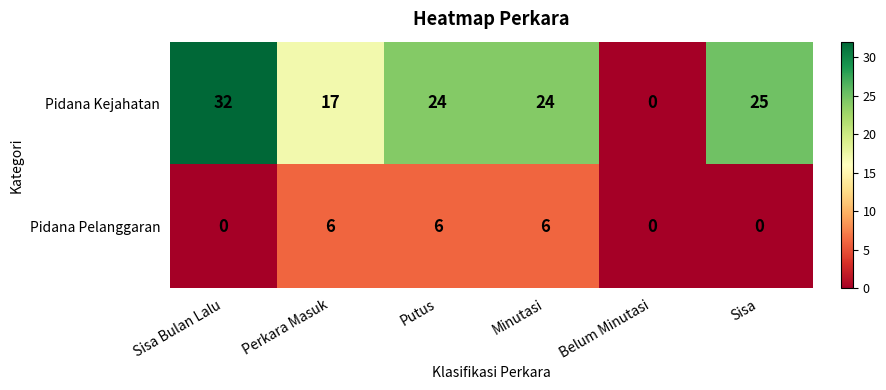

What is the average value of the Pidana Kejahatan series?

20